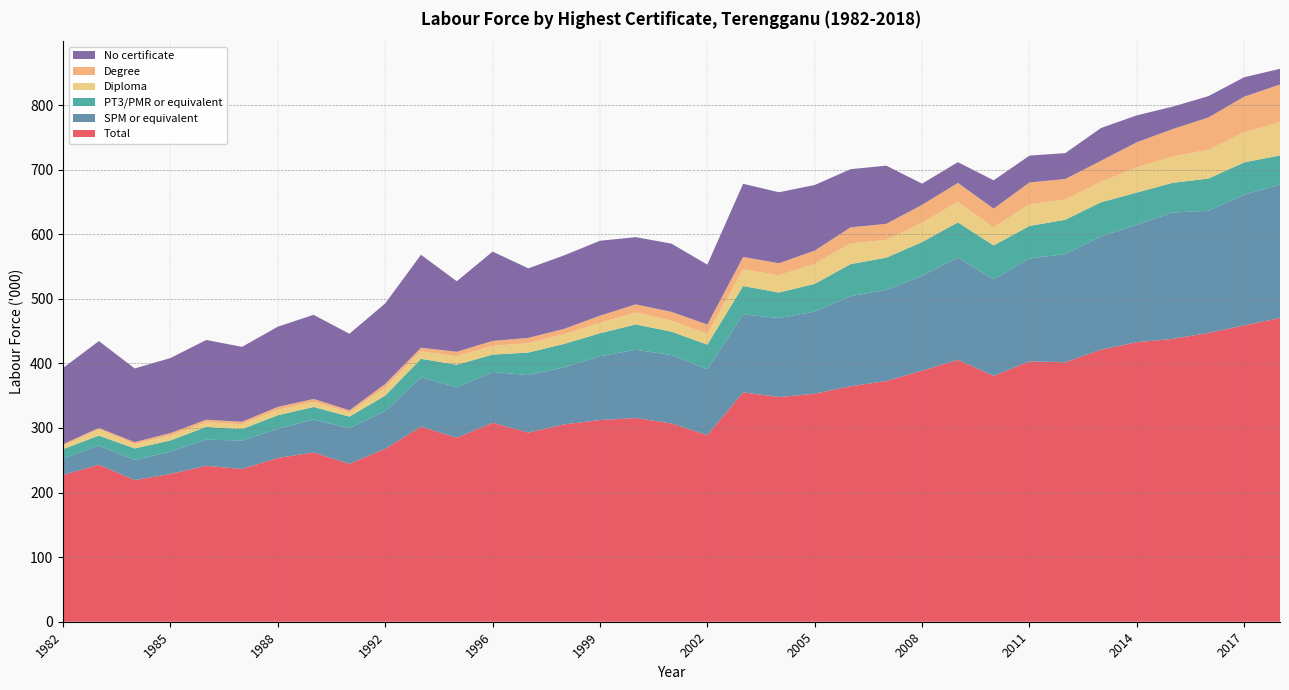

Reading right to left, transcribe all the data shown in this chart.

Total: 2018=470.3	2017=458.8	2016=447.2	2015=438.0	2014=432.8	2013=421.3	2012=401.8	2011=403.2	2010=380.6	2009=405.6	2008=388.8	2007=372.7	2006=364.6	2005=353.1	2004=347.9	2003=355.1	2002=288.9	2001=307.1	2000=315.4	1999=312.3	1998=305.6	1997=292.9	1996=308.1	1995=284.9	1993=302.1	1992=267.7	1990=244.6	1989=262.1	1988=253.6	1987=236.5	1986=241.4	1985=228.9	1984=219.3	1983=243.1	1982=227.2
SPM or equivalent: 2018=206.5	2017=202.3	2016=189.1	2015=195.6	2014=182.0	2013=175.3	2012=167.5	2011=159.2	2010=149.5	2009=158.3	2008=147.1	2007=141.0	2006=139.6	2005=127.1	2004=122.3	2003=120.8	2002=102.1	2001=105.8	2000=105.7	1999=98.7	1998=88.3	1997=89.0	1996=78.6	1995=78.1	1993=76.2	1992=58.5	1990=55.1	1989=50.9	1988=45.2	1987=44.1	1986=40.5	1985=34.3	1984=31.3	1983=29.7	1982=25.4
PT3/PMR or equivalent: 2018=45.1	2017=50.2	2016=49.9	2015=46.0	2014=49.7	2013=52.9	2012=53.1	2011=50.4	2010=52.5	2009=54.4	2008=52.0	2007=50.0	2006=49.5	2005=42.9	2004=39.5	2003=43.9	2002=38.0	2001=36.2	2000=39.2	1999=35.7	1998=36.3	1997=34.9	1996=26.9	1995=34.9	1993=28.8	1992=23.9	1990=17.9	1989=19.5	1988=20.9	1987=17.7	1986=19.8	1985=17.5	1984=17.7	1983=15.4	1982=14.7
Diploma: 2018=51.6	2017=46.6	2016=44.6	2015=40.7	2014=39.0	2013=31.6	2012=31.3	2011=33.6	2010=27.7	2009=31.9	2008=29.8	2007=27.6	2006=32.1	2005=31.0	2004=26.7	2003=25.8	2002=16.6	2001=17.1	2000=18.5	1999=16.1	1998=15.1	1997=14.4	1996=13.6	1995=12.9	1993=11.8	1992=12.6	1990=6.4	1989=7.9	1988=8.5	1987=7.6	1986=7.0	1985=7.6	1984=6.8	1983=9.7	1982=5.3
Degree: 2018=58.4	2017=55.1	2016=50.0	2015=42.5	2014=38.9	2013=32.7	2012=31.8	2011=33.8	2010=29.3	2009=29.3	2008=27.8	2007=24.8	2006=24.8	2005=20.5	2004=18.7	2003=19.2	2002=14.6	2001=13.6	2000=12.6	1999=11.1	1998=8.2	1997=8.3	1996=7.6	1995=7.2	1993=5.4	1992=5.5	1990=3.4	1989=4.5	1988=4.5	1987=3.7	1986=4.1	1985=3.9	1984=2.9	1983=2.2	1982=2.3
No certificate: 2018=24.2	2017=30.1	2016=33.0	2015=34.7	2014=41.7	2013=50.7	2012=40.1	2011=41.5	2010=43.9	2009=32.1	2008=32.8	2007=90.1	2006=90.1	2005=101.6	2004=109.9	2003=113.3	2002=92.7	2001=105.6	2000=104.1	1999=116.0	1998=113.8	1997=107.7	1996=138.3	1995=109.2	1993=143.9	1992=124.7	1990=118.5	1989=130.3	1988=124.2	1987=116.0	1986=123.5	1985=116.1	1984=114.2	1983=134.5	1982=118.0